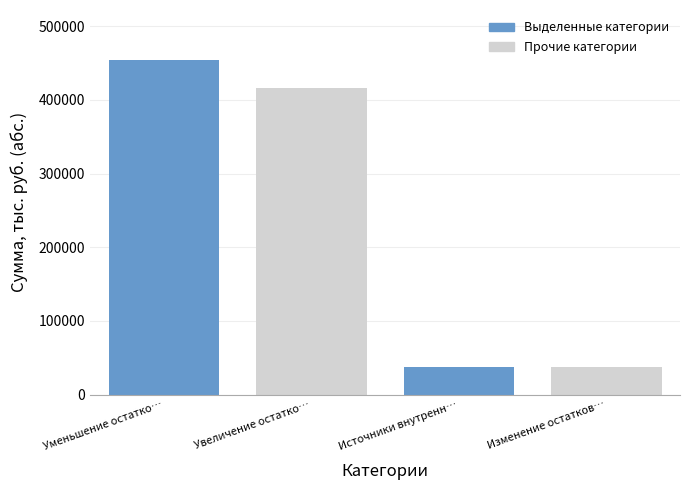

Reading left to right, extract all data points from this chart.

Уменьшение остатко…=453790.0	Увеличение остатко…=415651.4	Источники внутренн…=38138.6	Изменение остатков…=38138.6